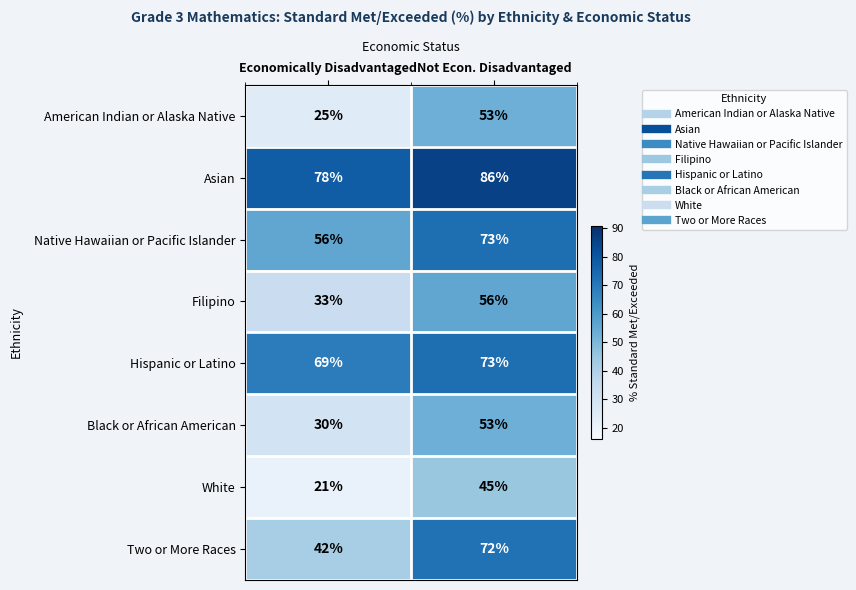

What is the average value of the Two or More Races series?

57